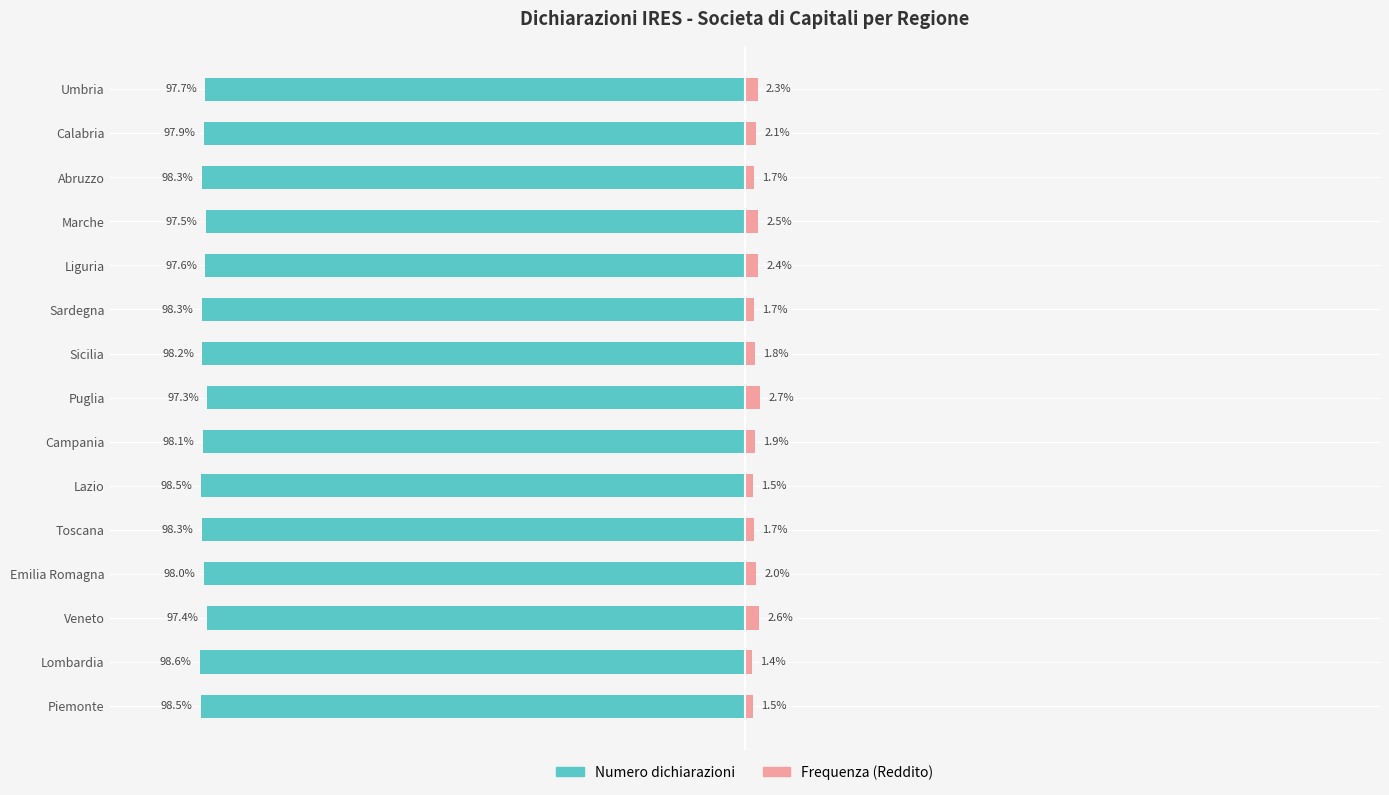

The Frequenza (Reddito) series shows 4.5 at Veneto. True or false?

False